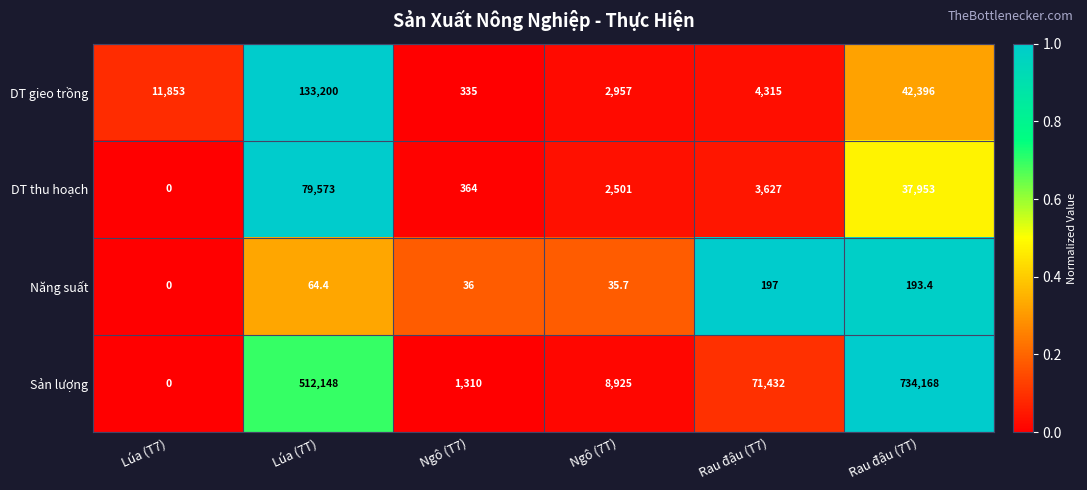

Which series has the largest total across all categories?

Sản lượng